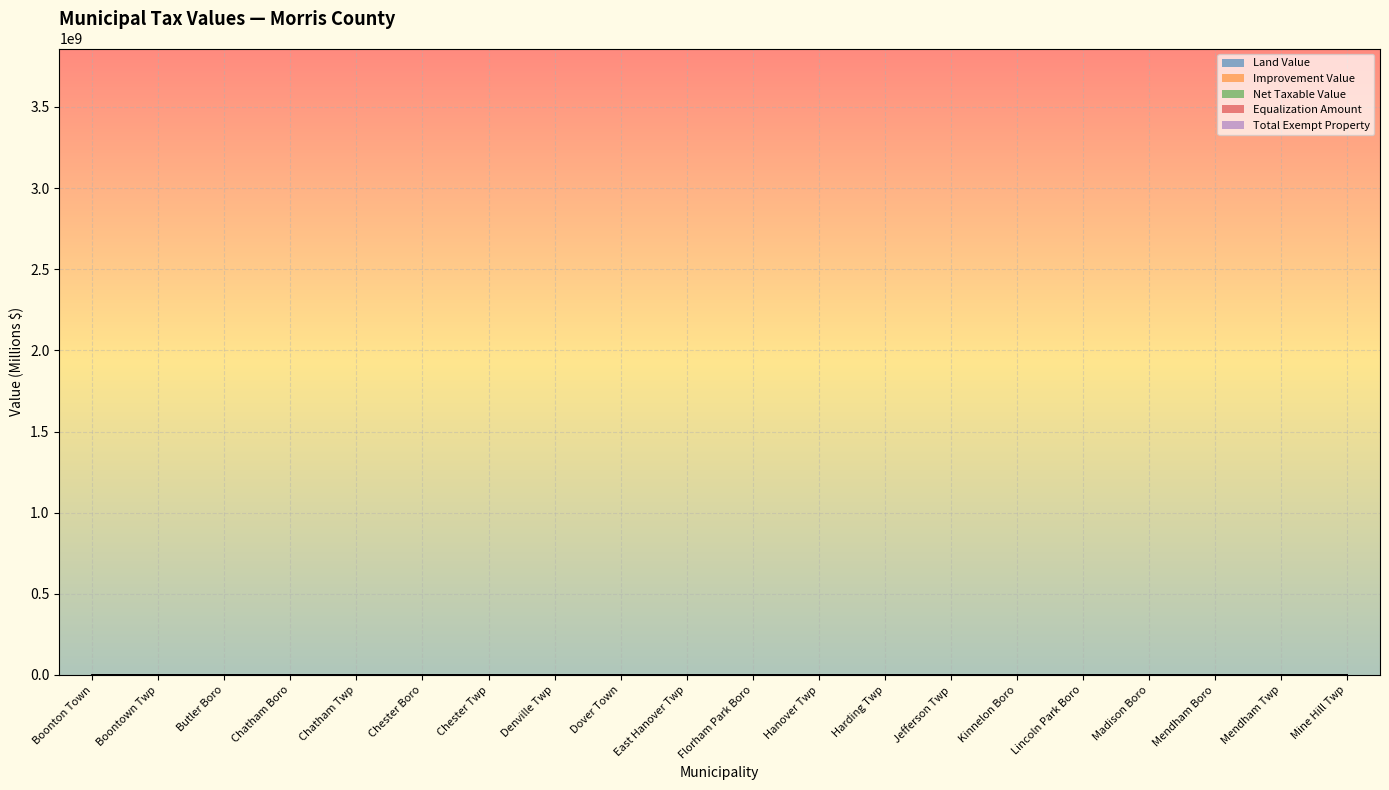

Read the Net Taxable Value value at Lincoln Park Boro.

1359.9